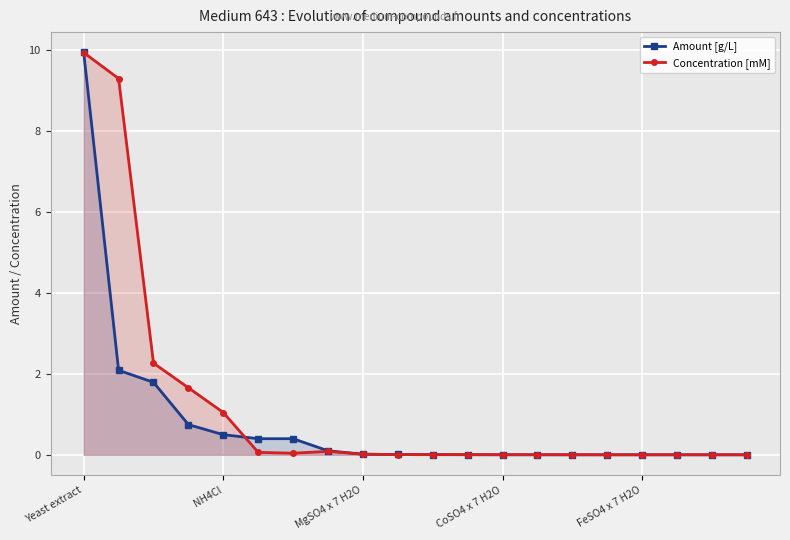

How many interior local valleys does the Concentration [mM] series have?

3